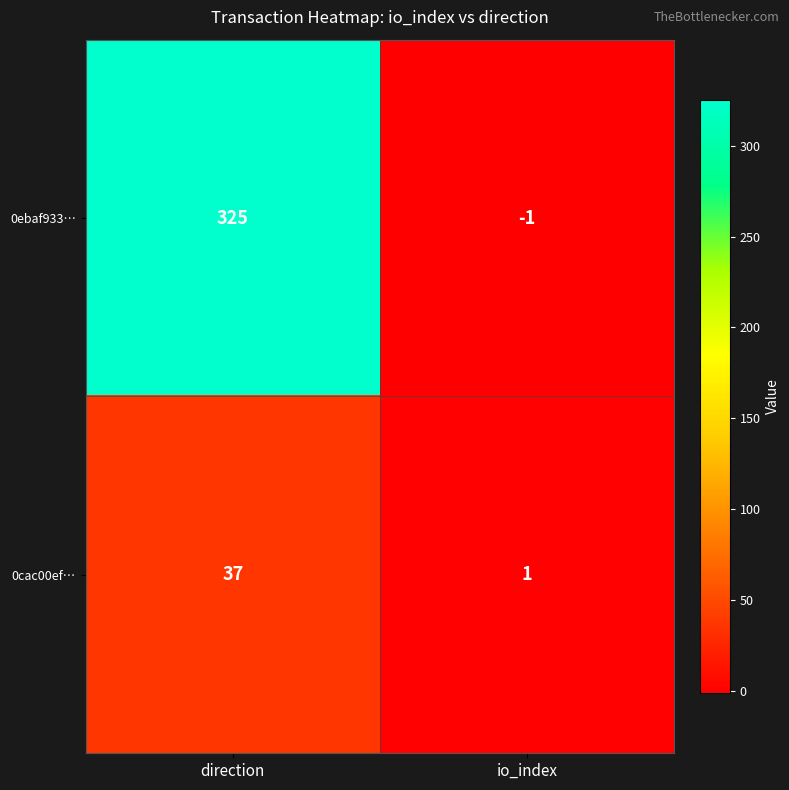

List the series in order of their peak value, highest first.

0ebaf933…, 0cac00ef…